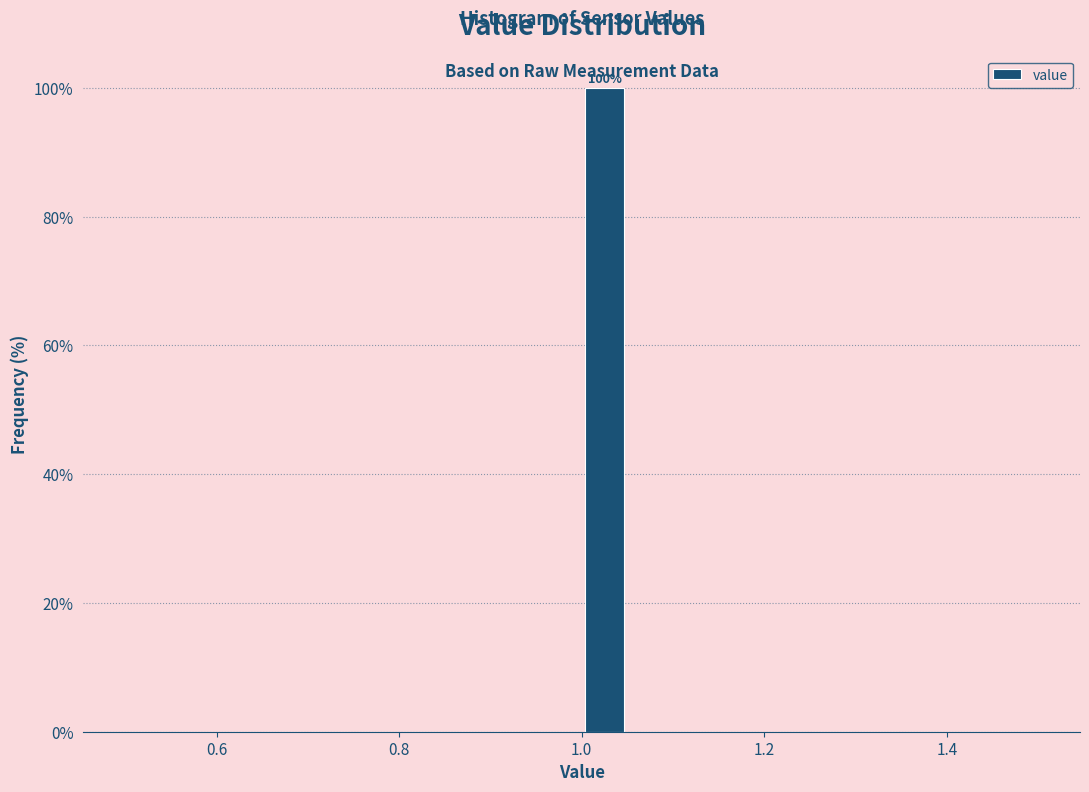

Around what value on the x-axis is the tallest bar? Give the approximate position of its centre, as read against the axis.

1.02